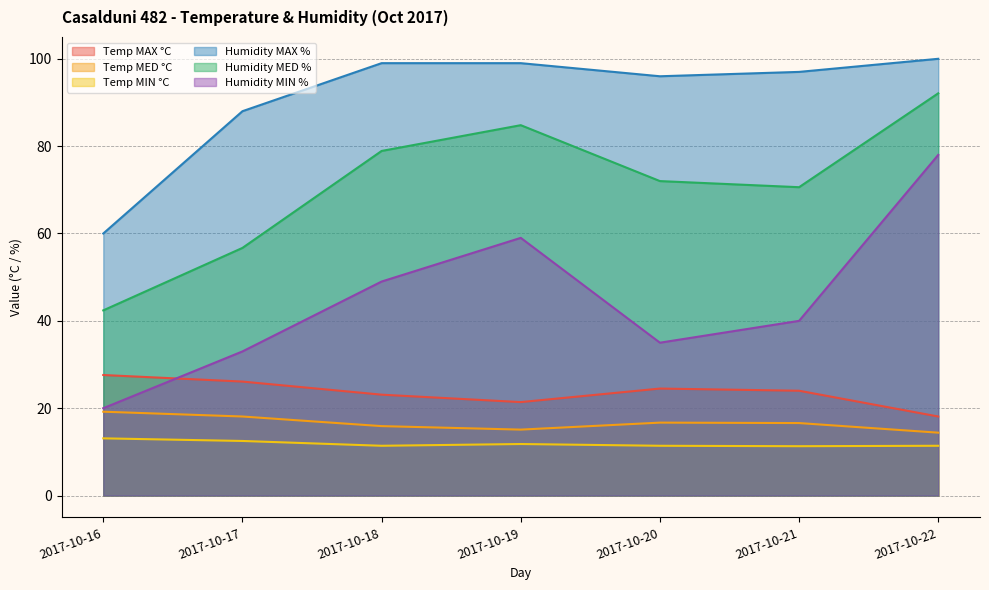

What is the approximate value of Temp MAX °C at 2017-10-22?

18.1